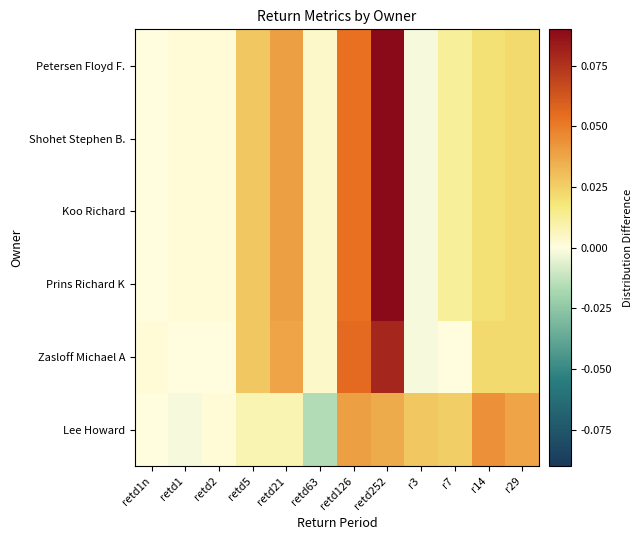

Reading left to right, extract all data points from this chart.

Lee Howard: retd1n=0.0	retd1=-0.0	retd2=0.0	retd5=0.0	retd21=0.0	retd63=-0.0	retd126=0.0	retd252=0.0	r3=0.0	r7=0.0	r14=0.0	r29=0.0
Zasloff Michael A: retd1n=0.0	retd1=0.0	retd2=0.0	retd5=0.0	retd21=0.0	retd63=0.0	retd126=0.1	retd252=0.1	r3=-0.0	r7=0.0	r14=0.0	r29=0.0
Prins Richard K: retd1n=0.0	retd1=0.0	retd2=0.0	retd5=0.0	retd21=0.0	retd63=0.0	retd126=0.1	retd252=0.1	r3=-0.0	r7=0.0	r14=0.0	r29=0.0
Koo Richard: retd1n=0.0	retd1=0.0	retd2=0.0	retd5=0.0	retd21=0.0	retd63=0.0	retd126=0.1	retd252=0.1	r3=-0.0	r7=0.0	r14=0.0	r29=0.0
Shohet Stephen B.: retd1n=0.0	retd1=0.0	retd2=0.0	retd5=0.0	retd21=0.0	retd63=0.0	retd126=0.1	retd252=0.1	r3=-0.0	r7=0.0	r14=0.0	r29=0.0
Petersen Floyd F.: retd1n=0.0	retd1=0.0	retd2=0.0	retd5=0.0	retd21=0.0	retd63=0.0	retd126=0.1	retd252=0.1	r3=-0.0	r7=0.0	r14=0.0	r29=0.0